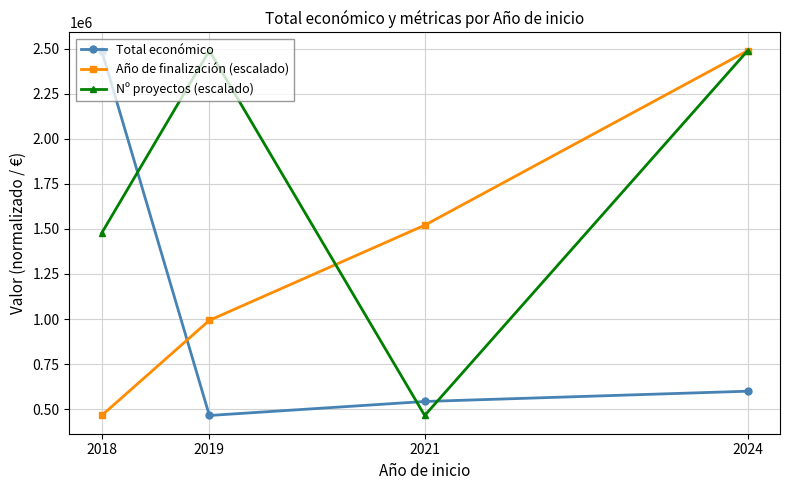

Does the chart have visible grid lines?

Yes